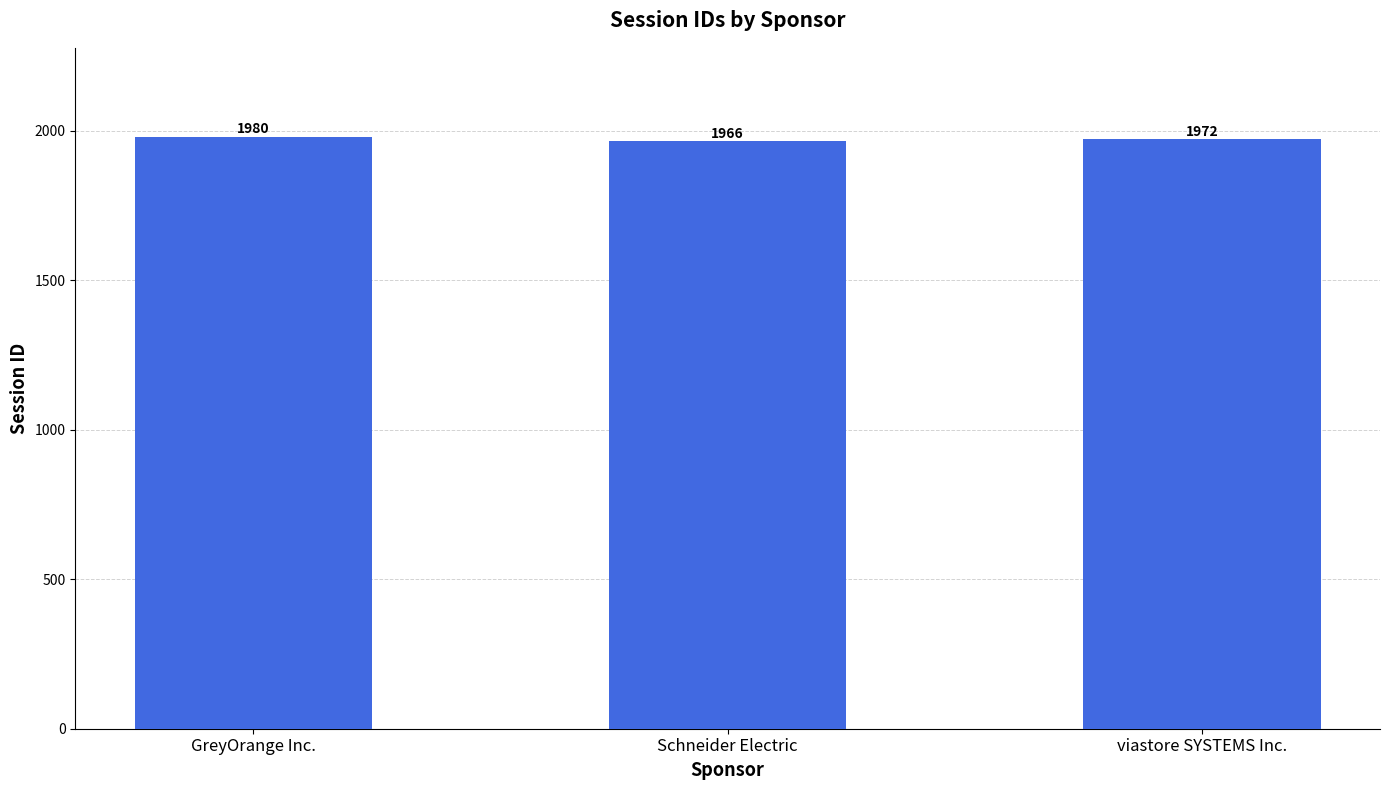

Is it true that the value at GreyOrange Inc. is 1980?

True